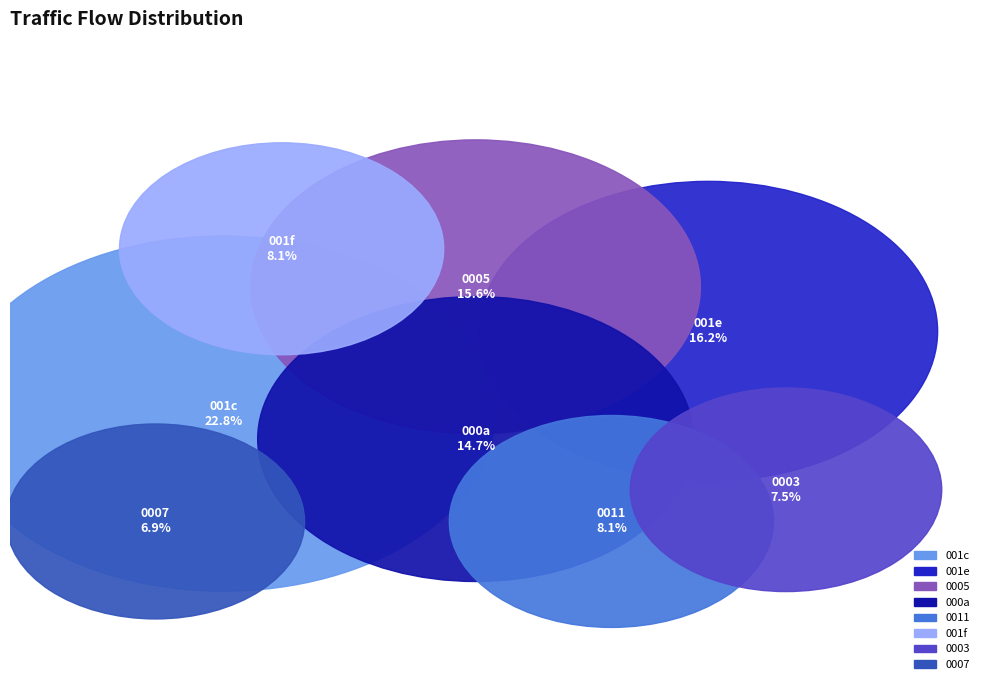

Is it true that 14 is 10% of the pie?

True